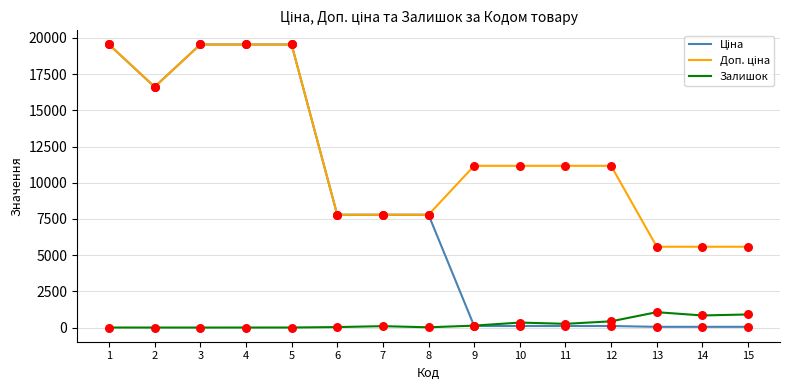

What is the maximum value shown in the chart?

19542.7